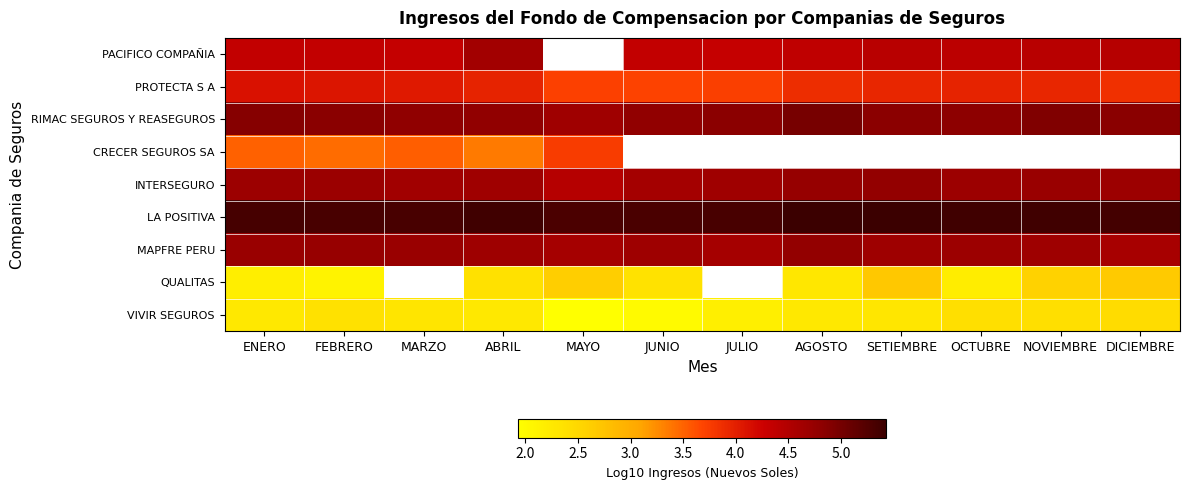

What is the average value of the LA POSITIVA series?

5.4